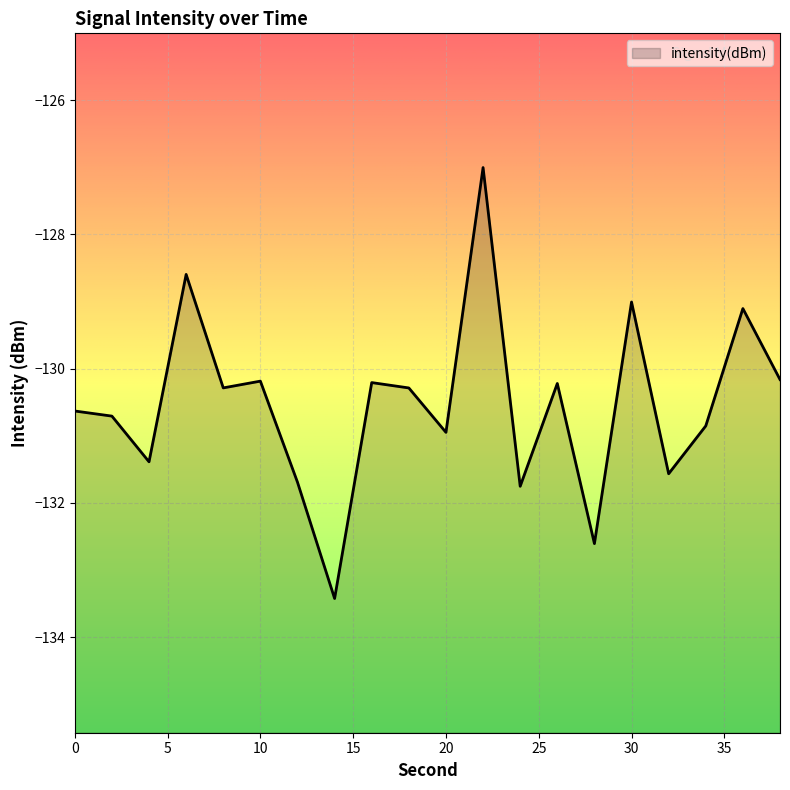

What is the change in value from 6 to 26?

-1.6